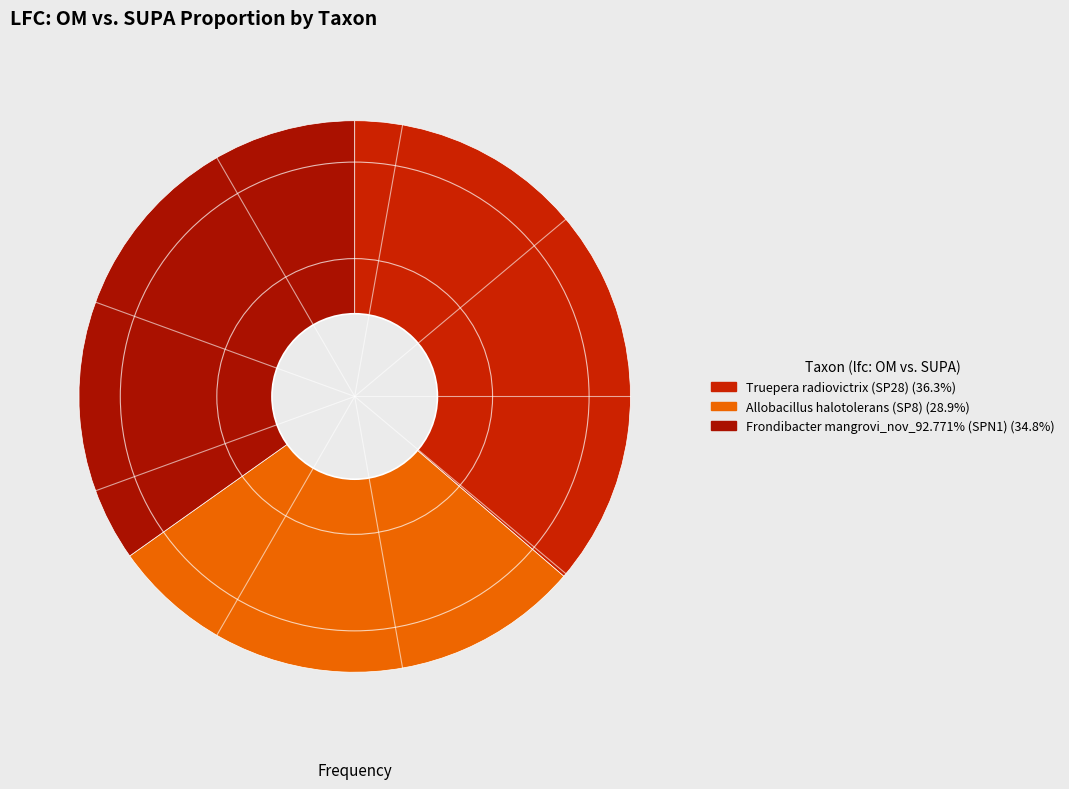

How many slices are in this pie chart?

3